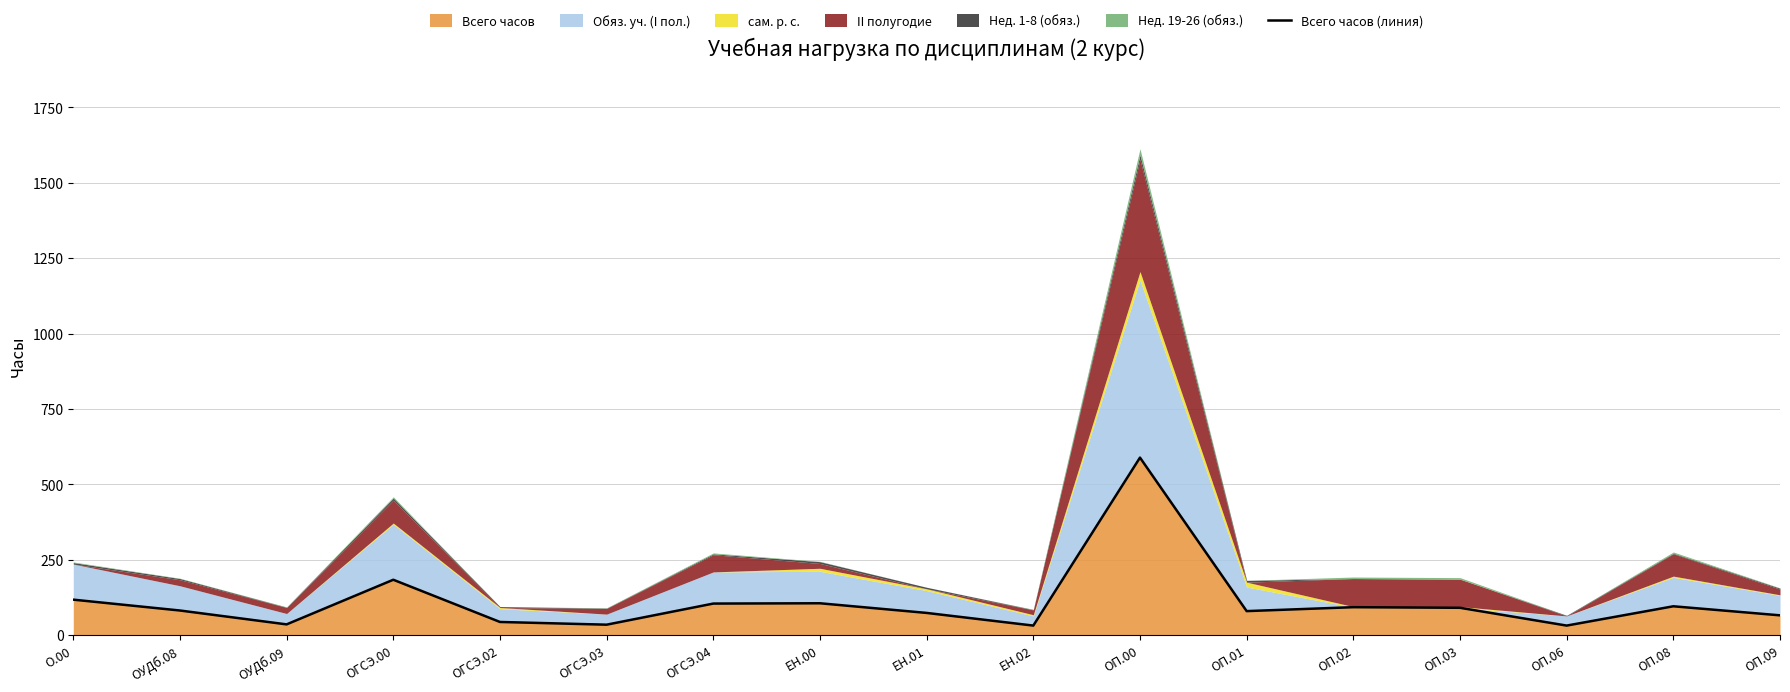

How many lines are shown in the chart?

1